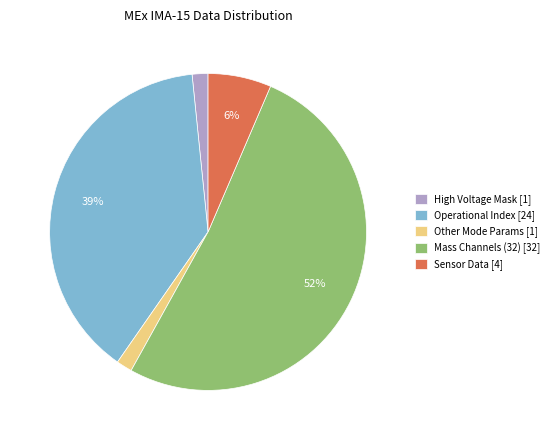

The Operational Index [24] slice represents 46% of the pie. True or false?

False